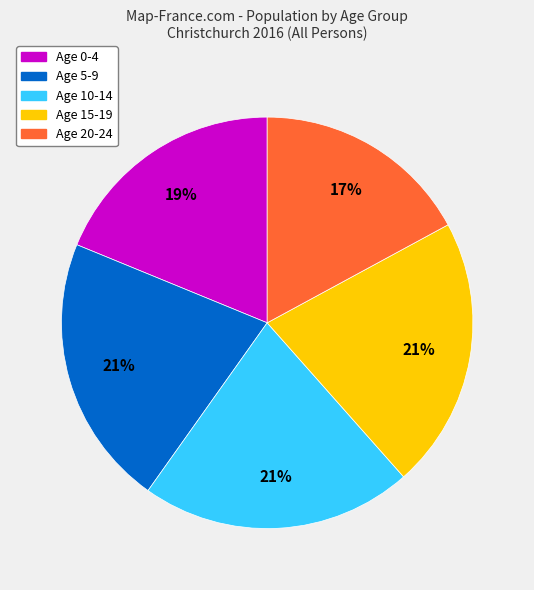

To the nearest percent, what is the average slice percentage?

20%